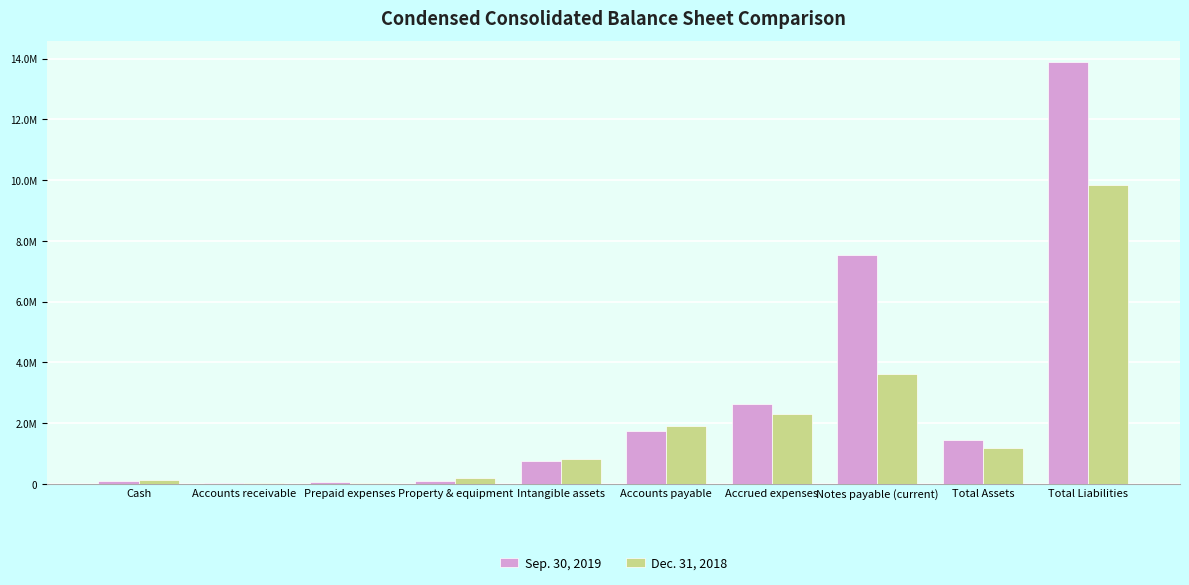

Are the bars grouped side by side (vs. stacked)?

Yes